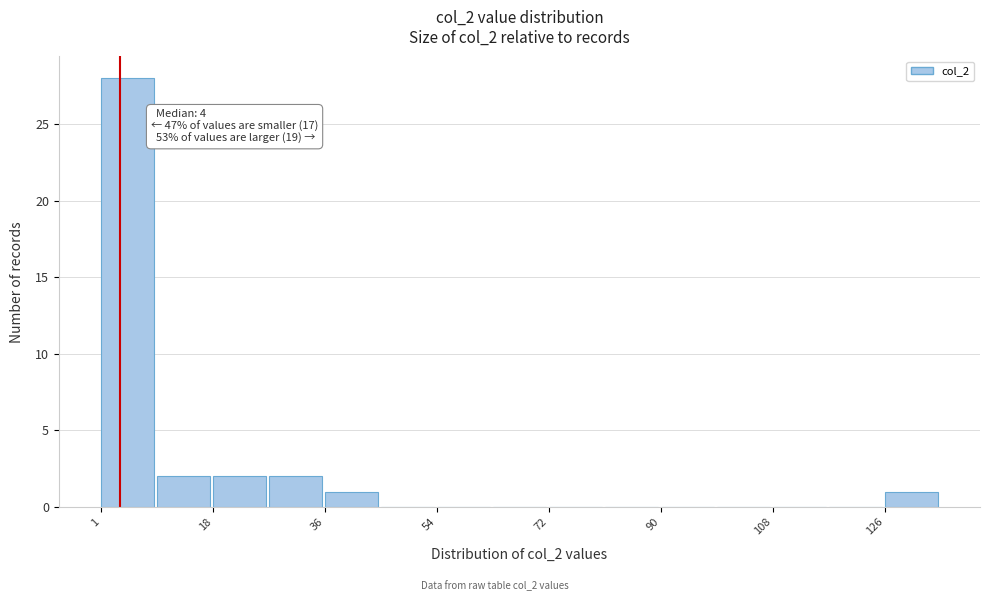

Which range on the x-axis has the tallest bar?

2 to 10